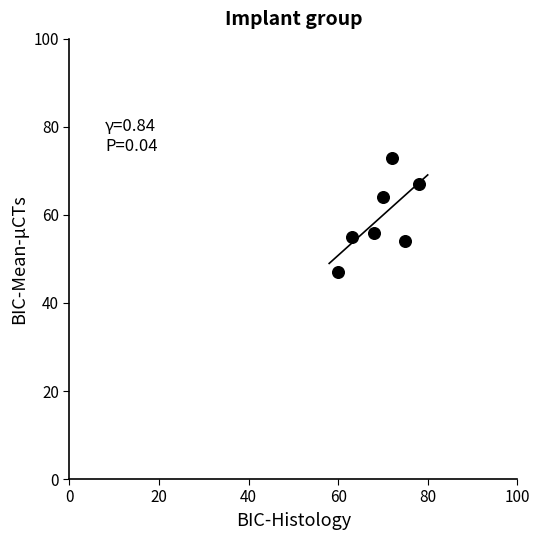

What is the range of Y values (max minus min)?

26